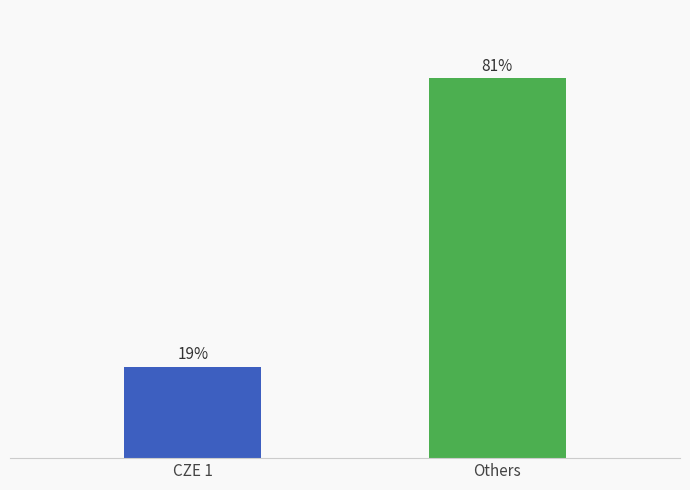

At which label does the data first exceed 80?

Others